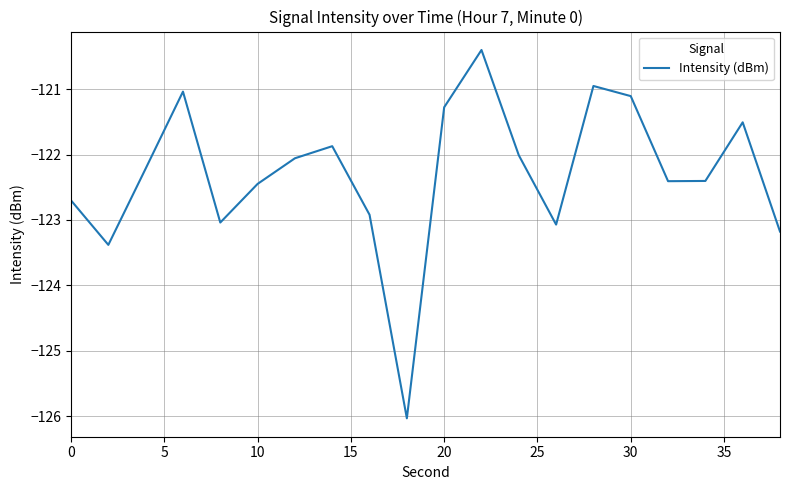

What is the greatest value displayed?

-120.4